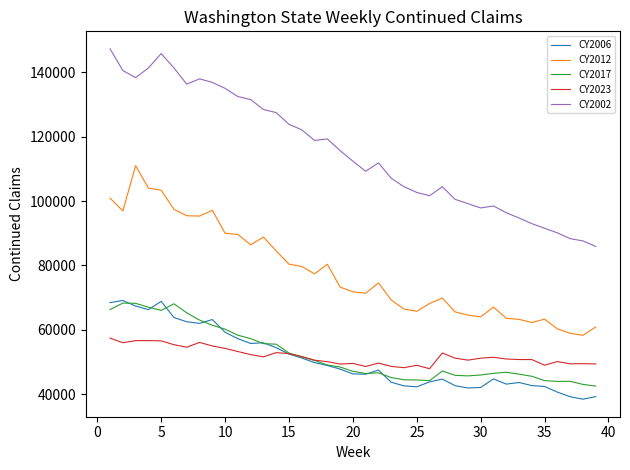

What is the average value of the CY2017 series?

52280